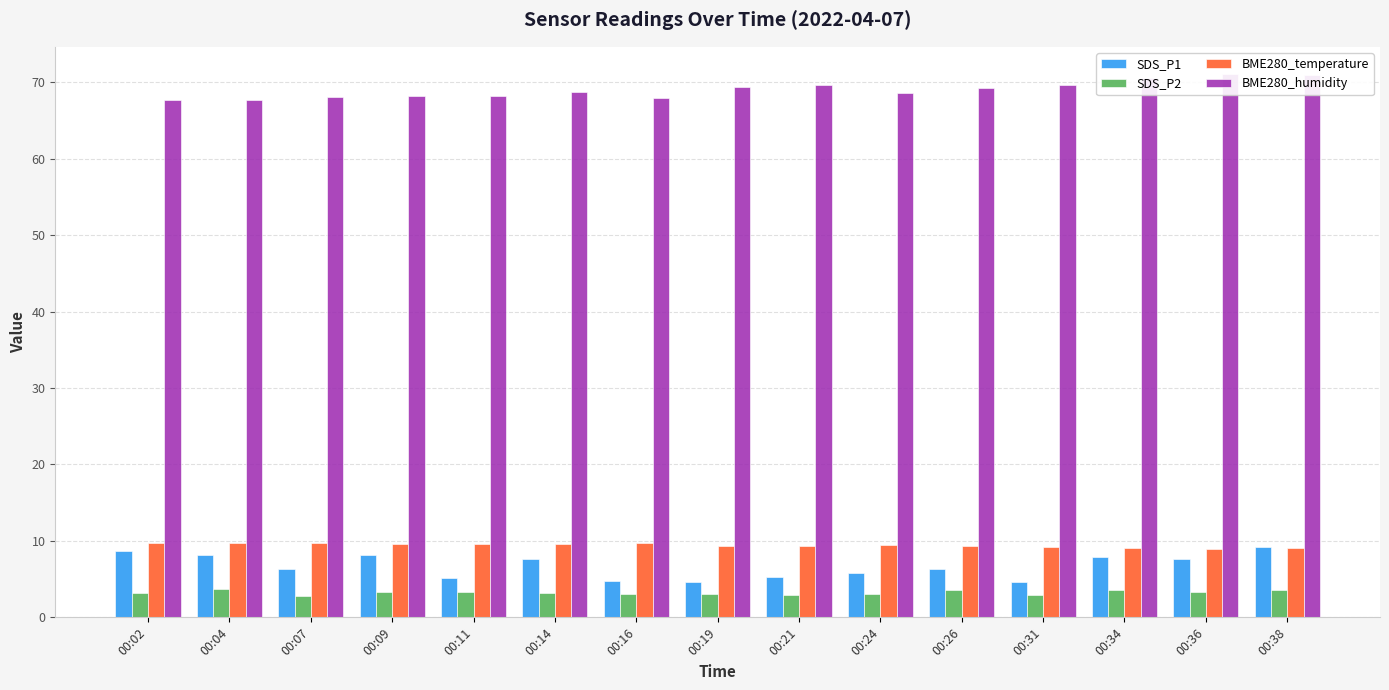

True or false: BME280_humidity has a value of 68.2 at 00:09.

True